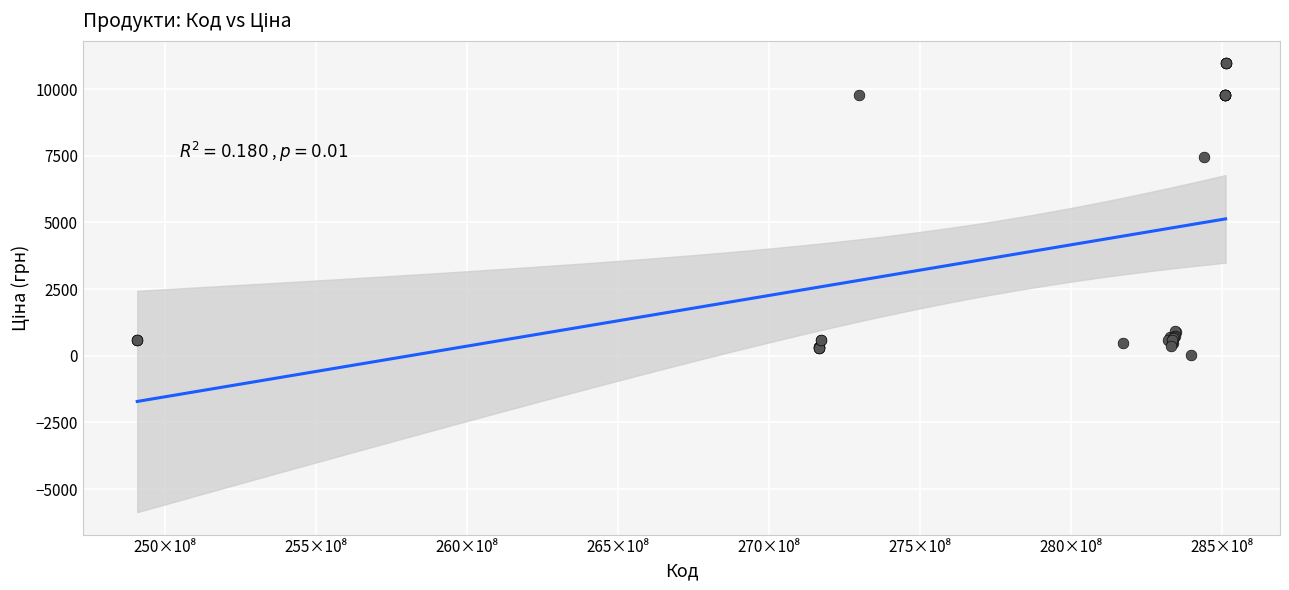

What Y value in the scatter plot is closest to 5498?

7444.6